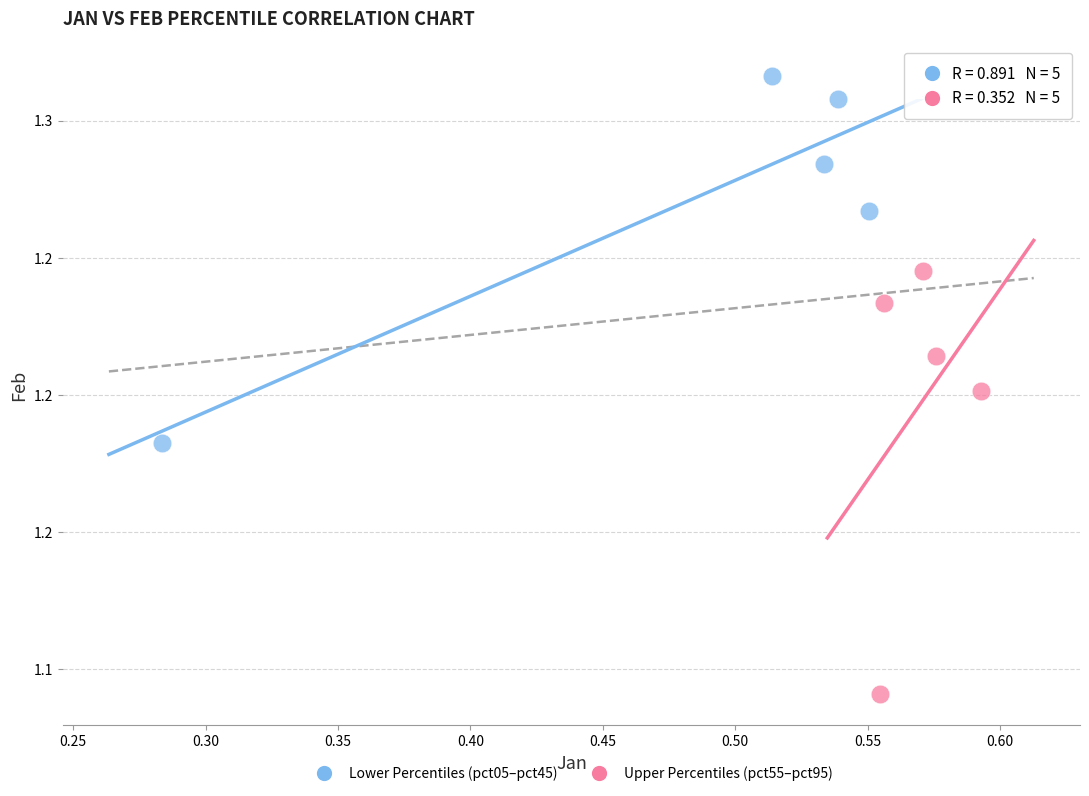

What are all the series names shown in the legend?

Lower Percentiles (pct05–pct45), Upper Percentiles (pct55–pct95)